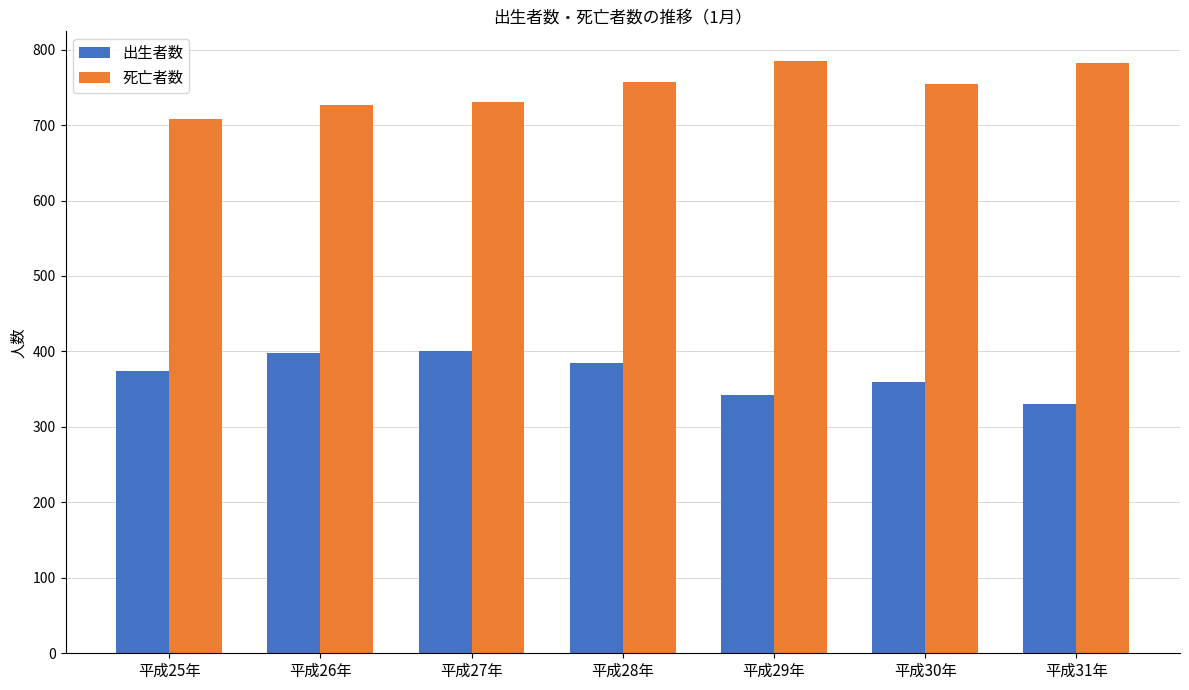

Which series has the largest total across all categories?

死亡者数